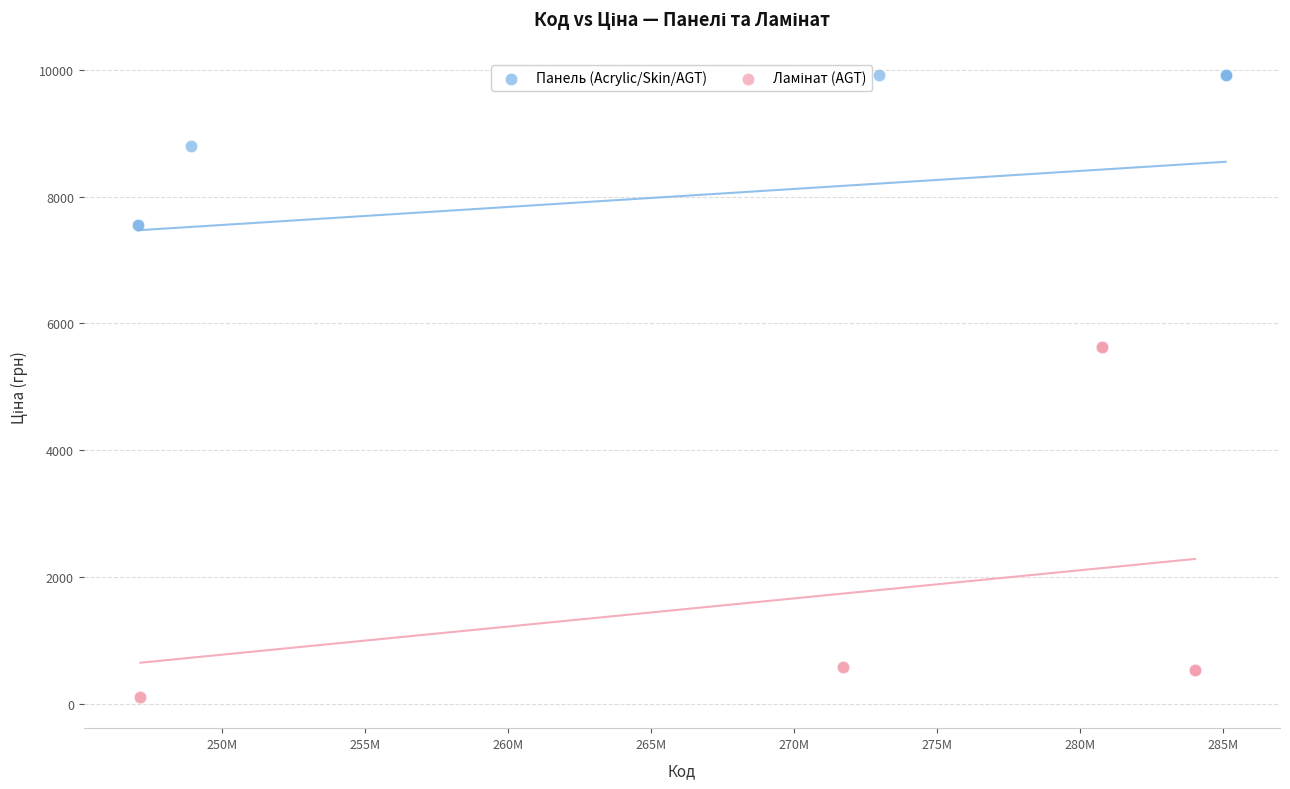

Which series reaches the maximum Y coordinate?

Панель (Acrylic/Skin/AGT)